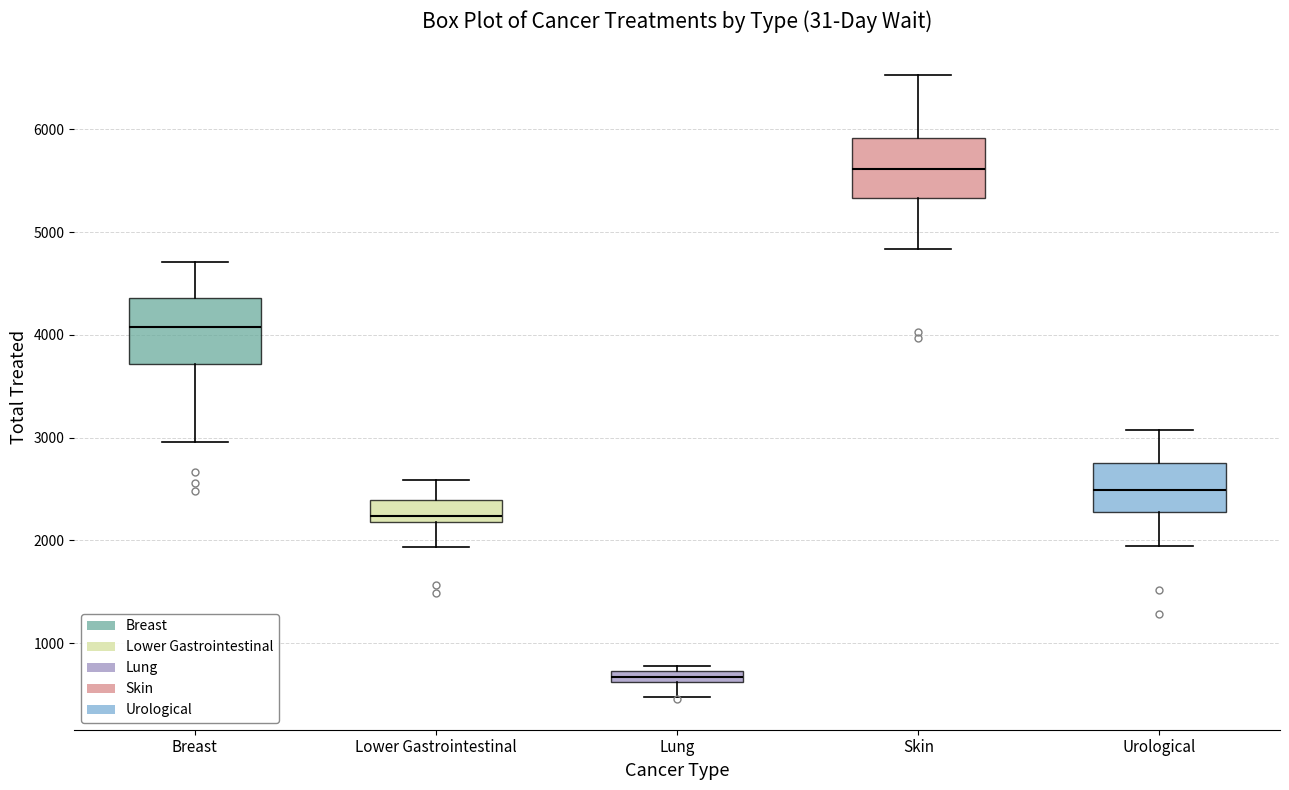

Where does the upper whisker of the box for Lower Gastrointestinal end on the y-axis? The values are not printed on the chart, so give them approximately, as read against the axis.

2600